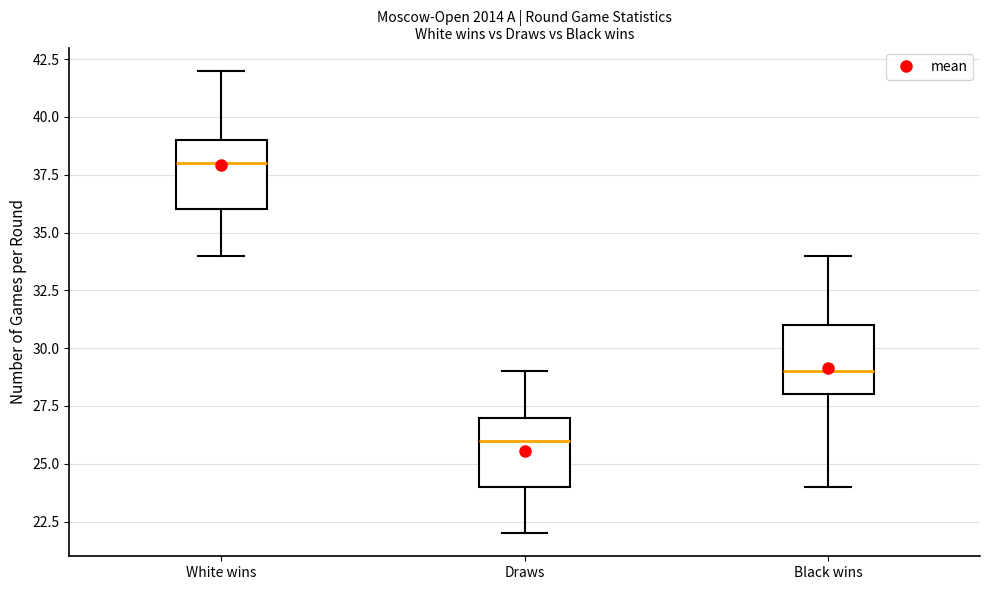

Reading left to right, read every box against the y-axis: the position of its median line, the range the box covers, and the ends of its whiskers. The values are not printed on the chart, so give them approximately, as read against the axis.

White wins: median 38, box 36 to 39, whiskers 34 to 42
Draws: median 26, box 24 to 27, whiskers 22 to 29
Black wins: median 29, box 28 to 31, whiskers 24 to 34